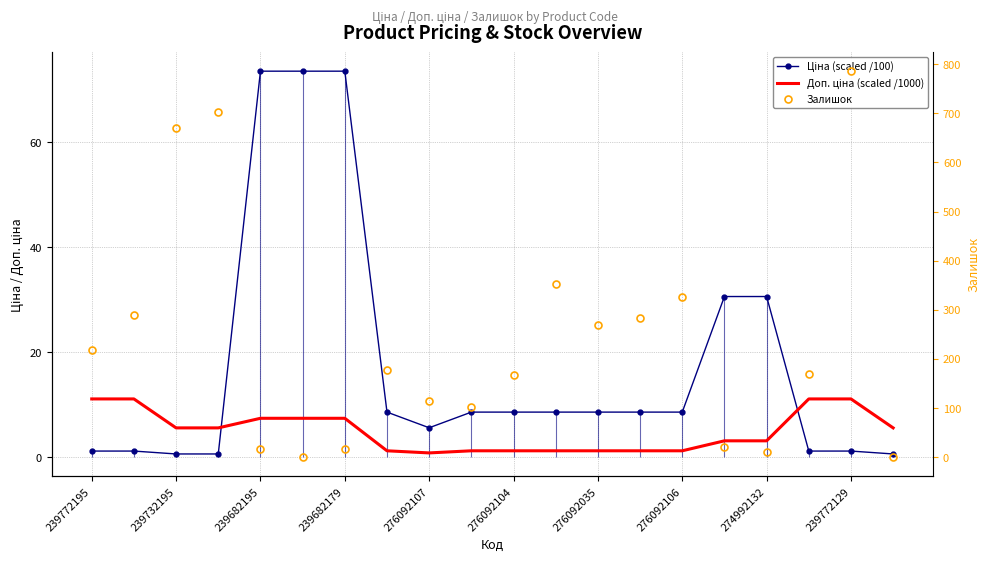

Is this an area chart (filled region under the line)?

No